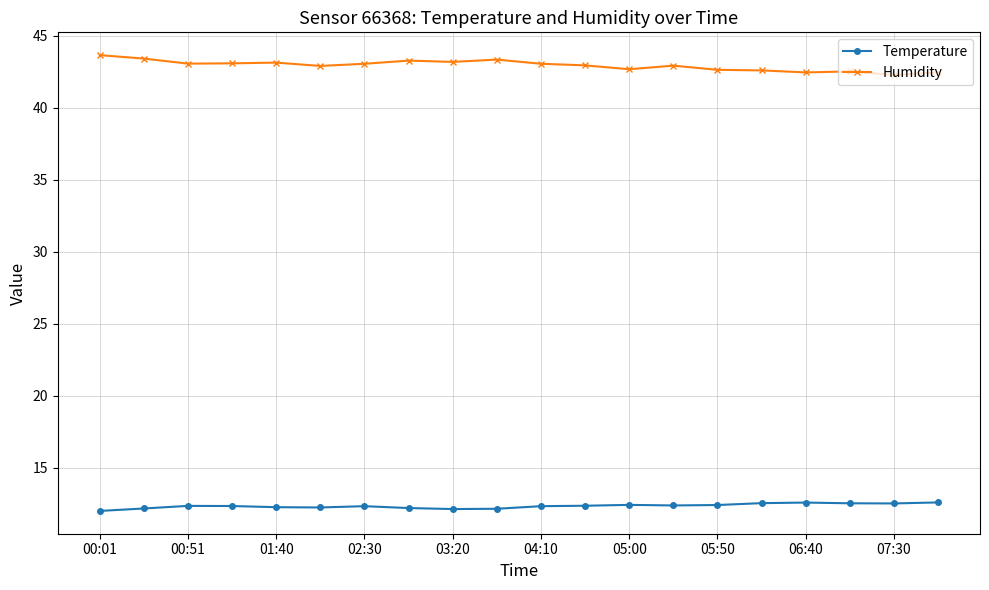

List the series in order of their overall mean, lowest first.

Temperature, Humidity